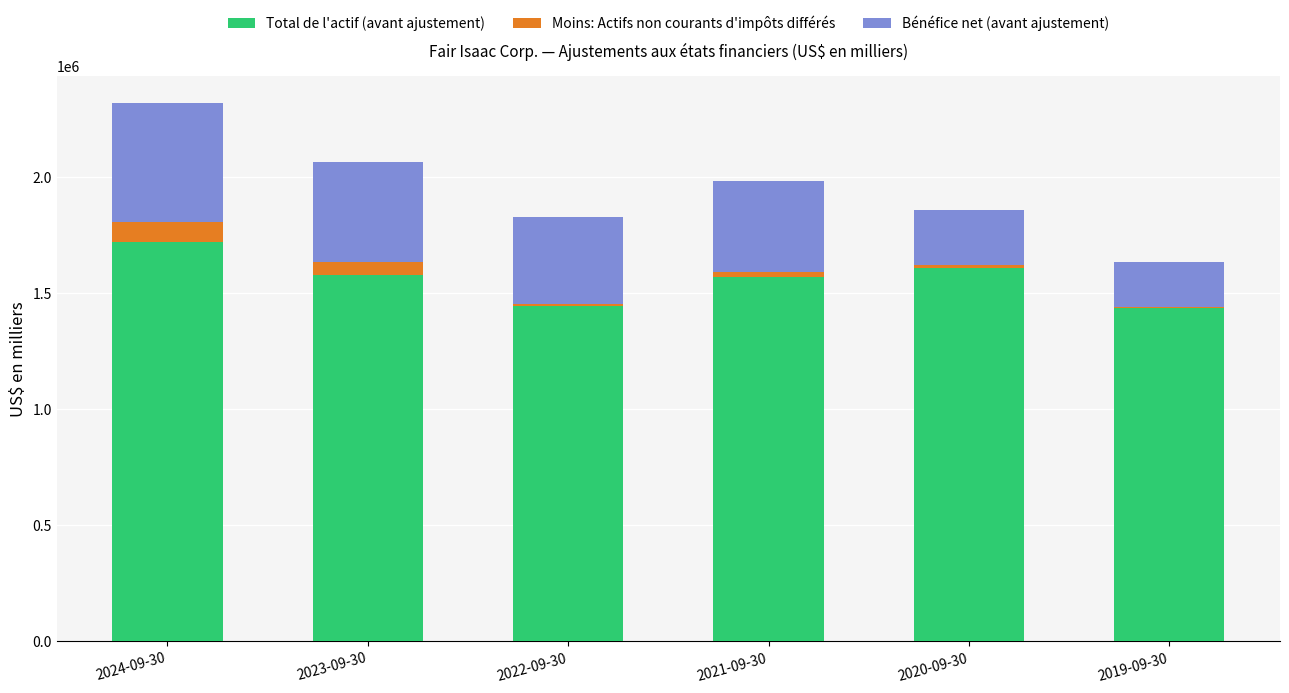

At which category is the sum across all series the highest?

2024-09-30